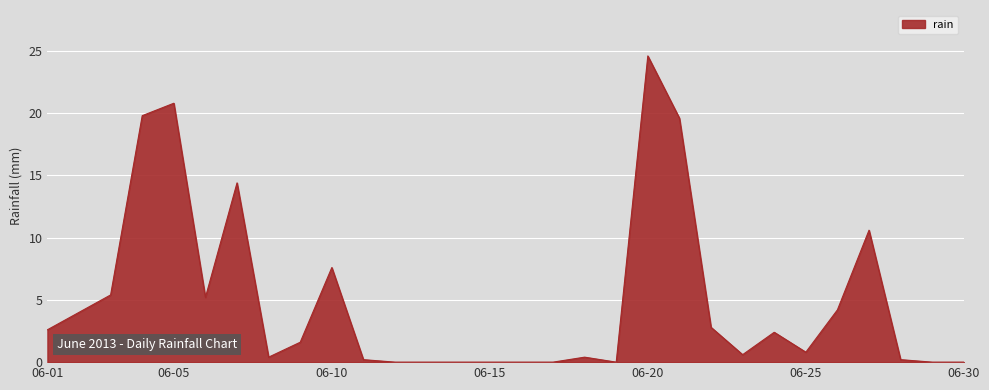

What is the difference between the maximum and minimum values?

24.6